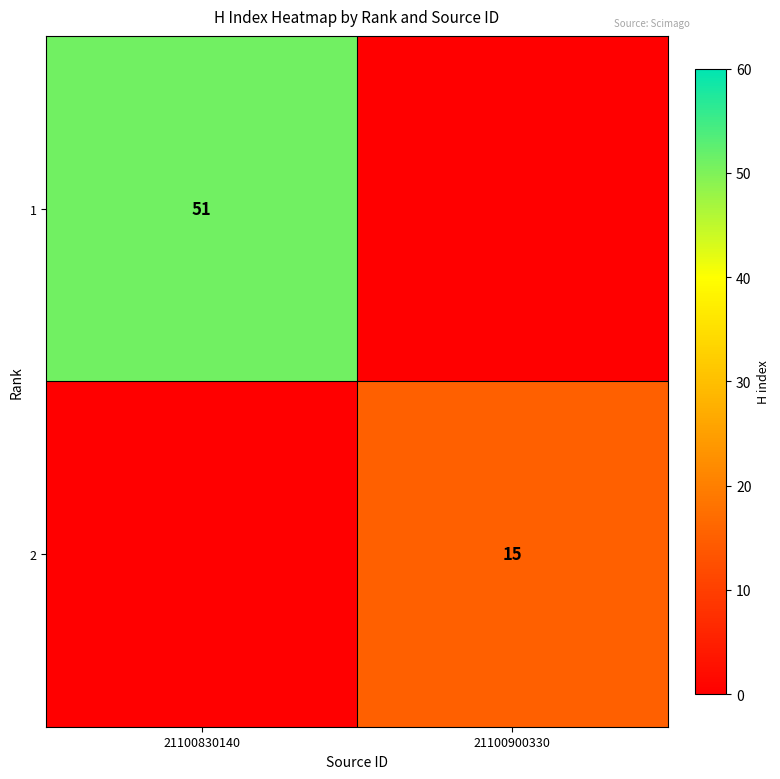

Is it true that 2 equals 15 at 21100900330?

True